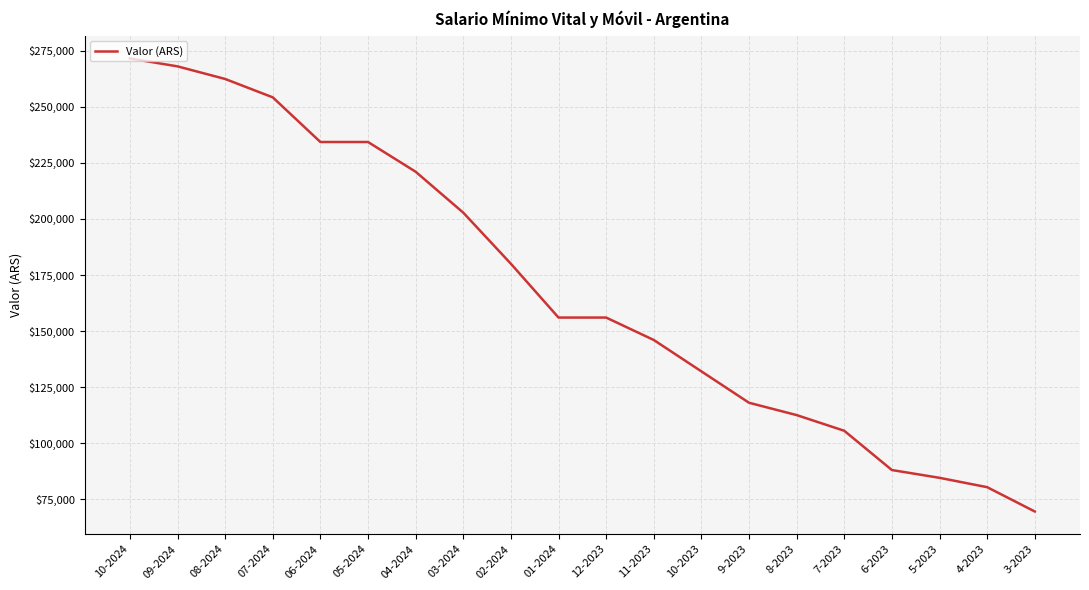

What is the difference between the maximum and minimum values?

202071.2